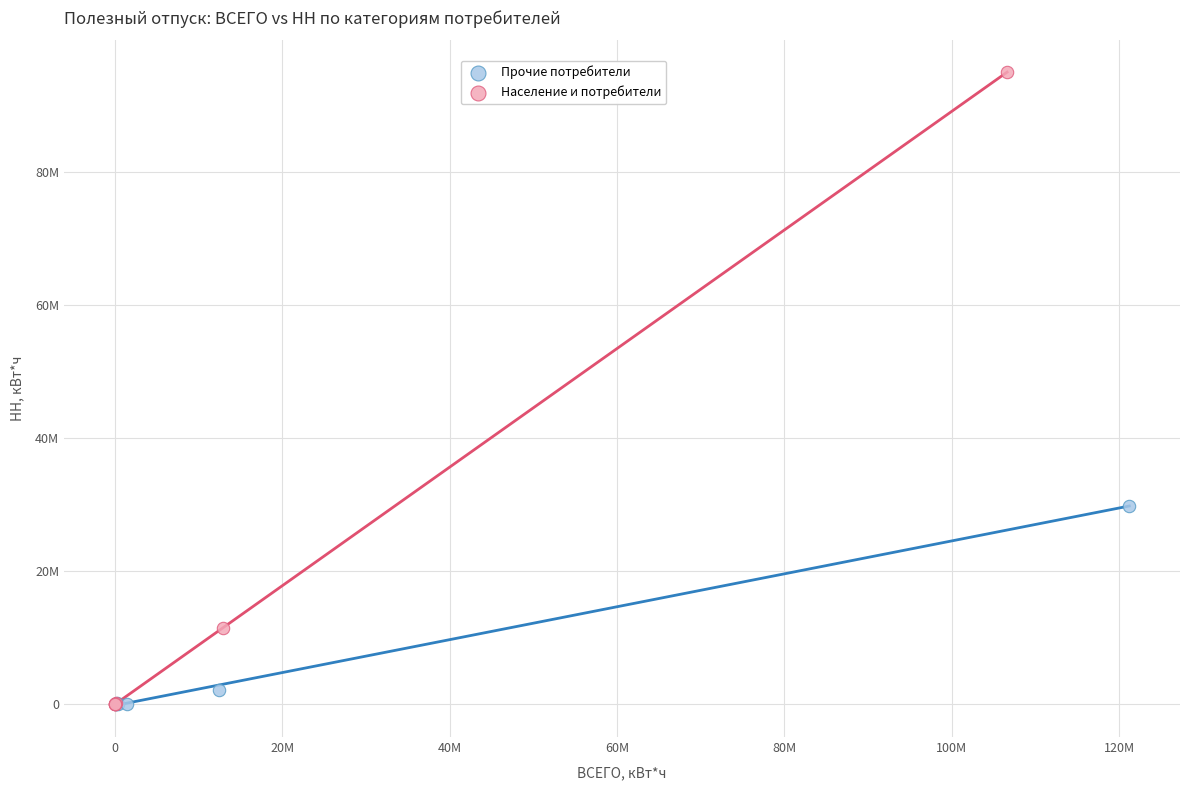

Which series reaches the maximum Y coordinate?

Население и потребители